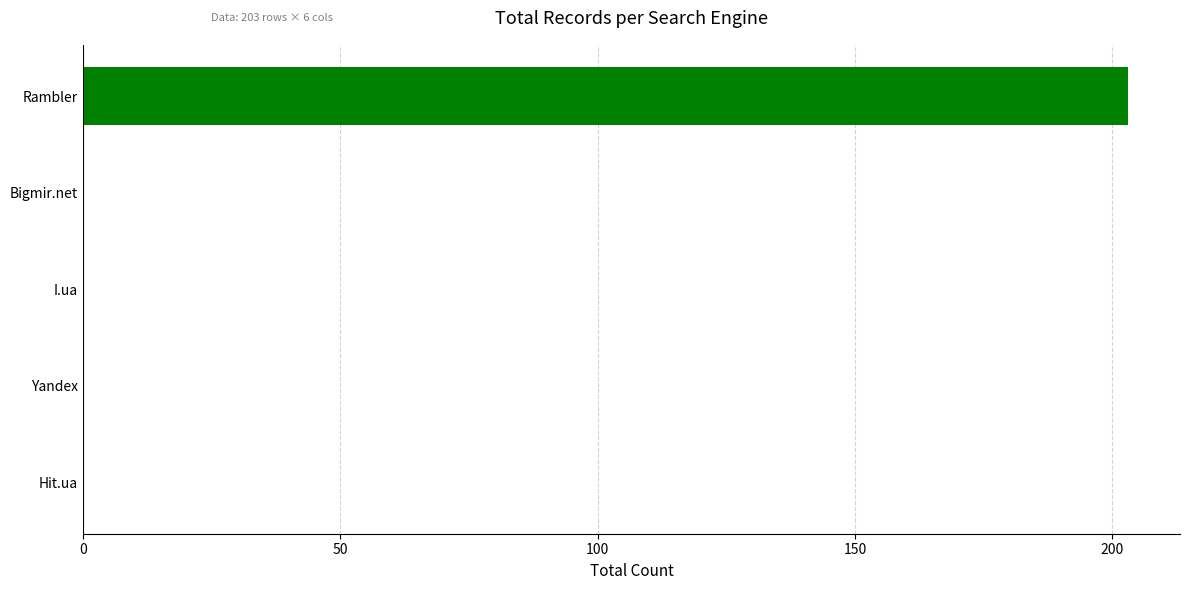

True or false: the data shows 203 at Rambler.

True